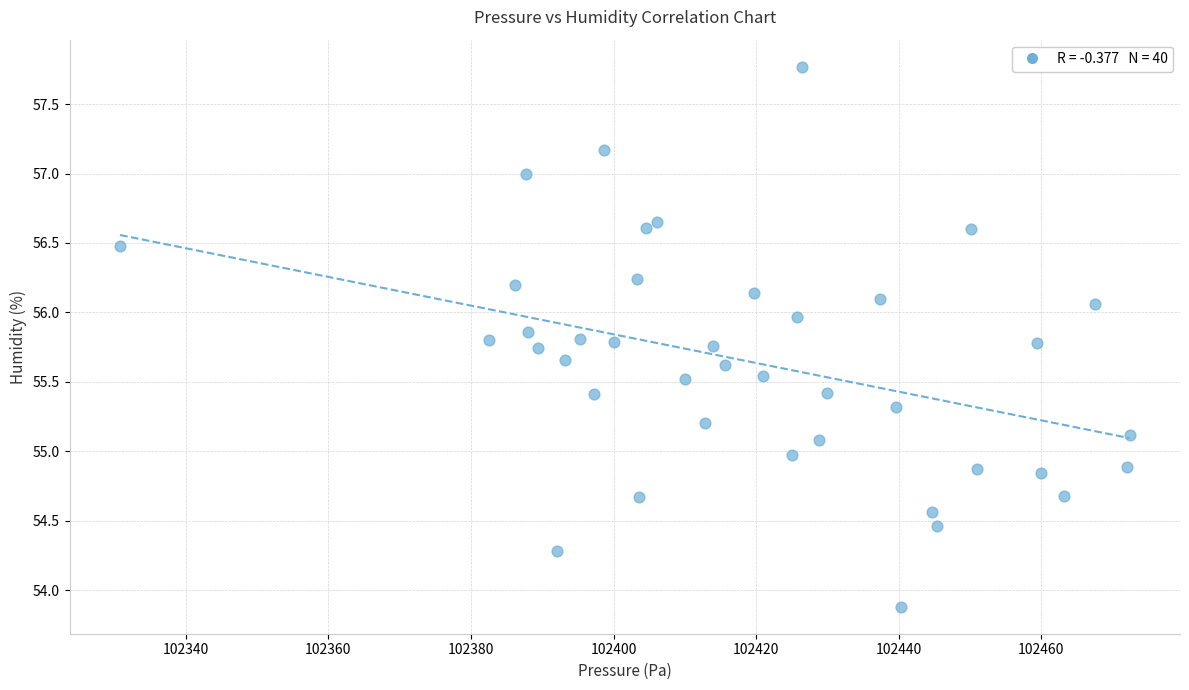

What is the range of X values (max minus min)?

141.6